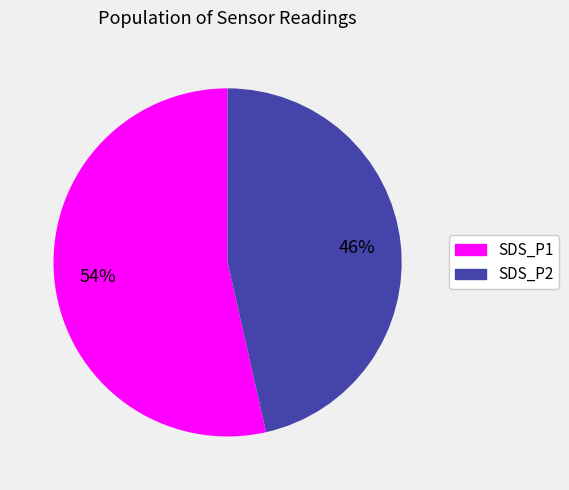

What is the largest slice in the pie chart?

SDS_P1